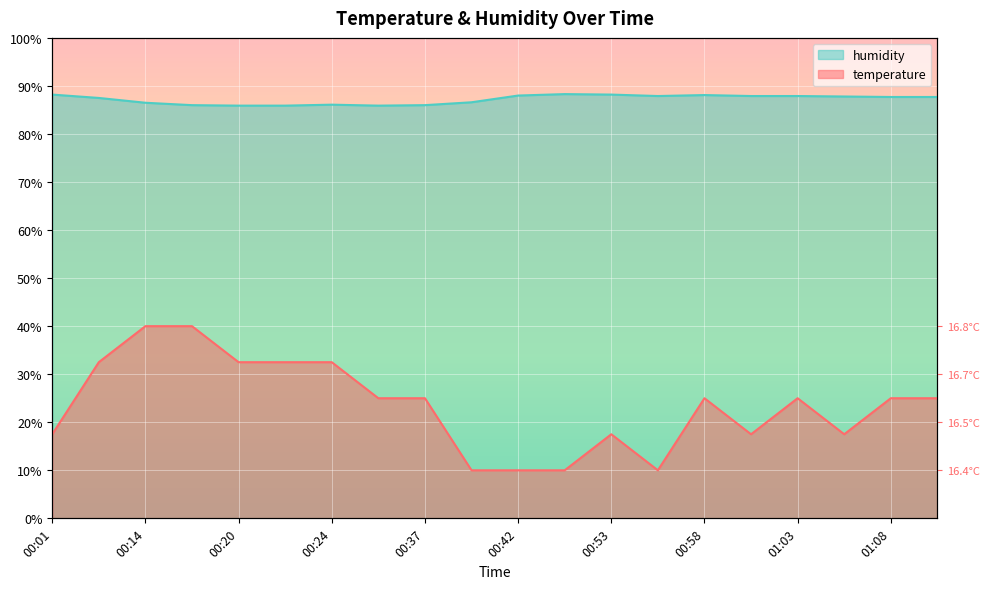

True or false: temperature and humidity intersect in this chart.

False